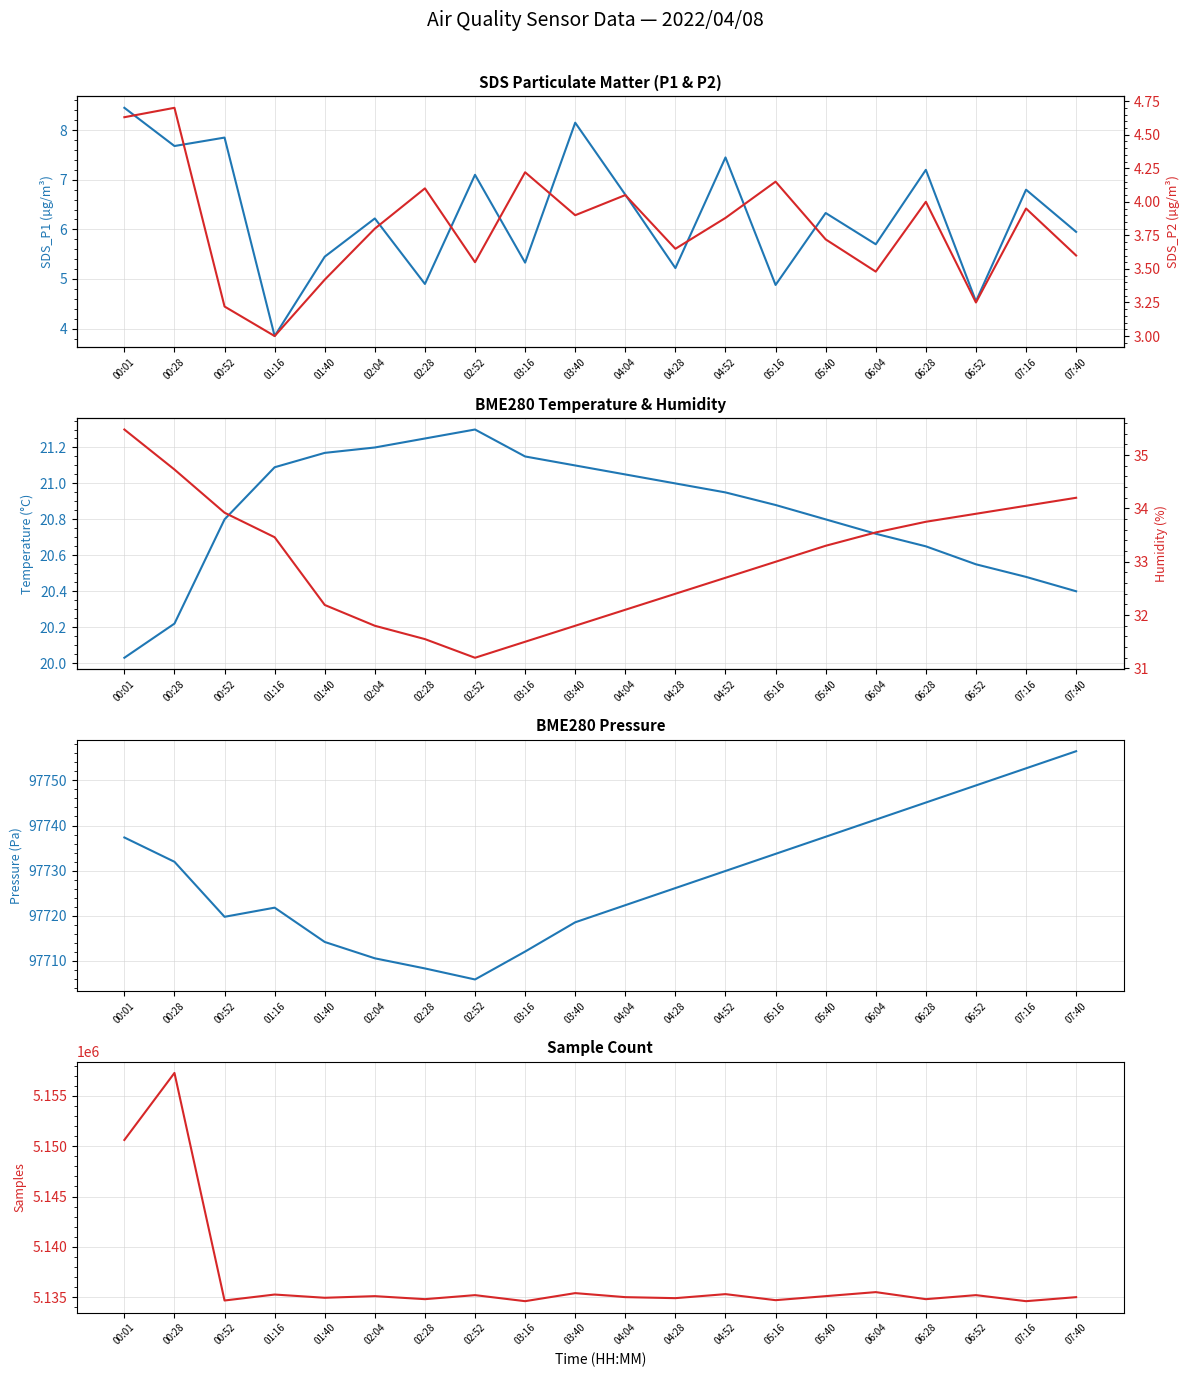

How many interior local valleys does the Samples series have?

8